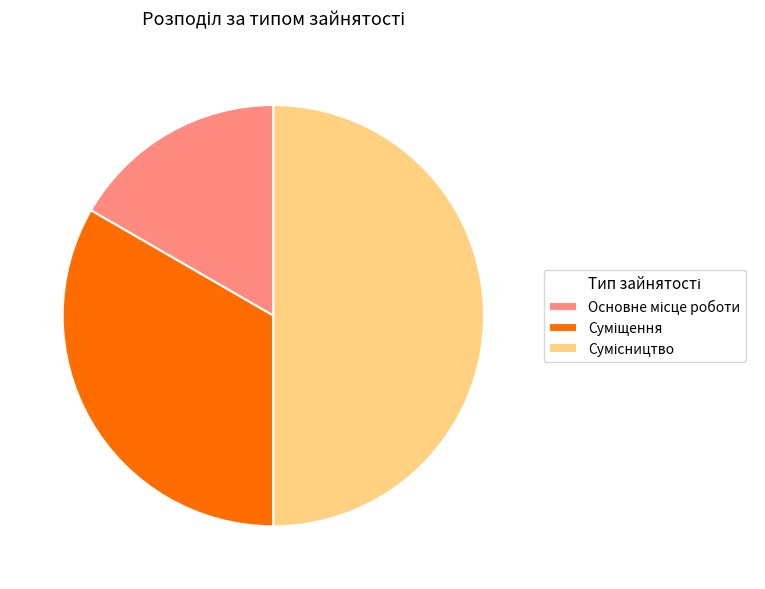

To the nearest percent, what percentage of the pie is Основне місце роботи?

17%